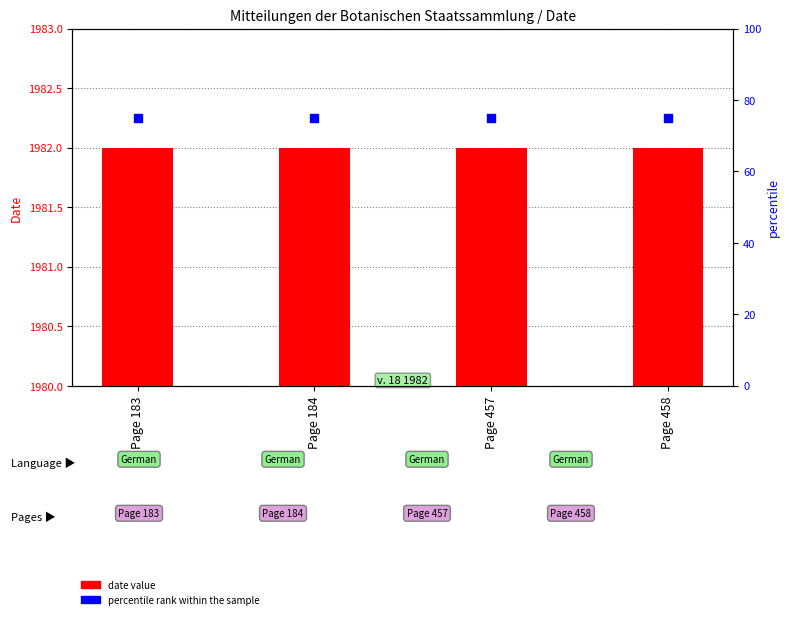

What are all the series names shown in the legend?

date value, percentile rank within the sample